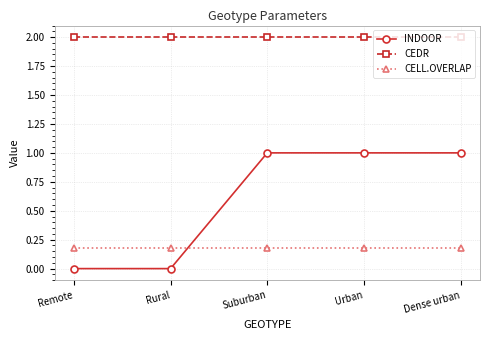

After their last crossing, which series has the higher values: INDOOR or CELL.OVERLAP?

INDOOR